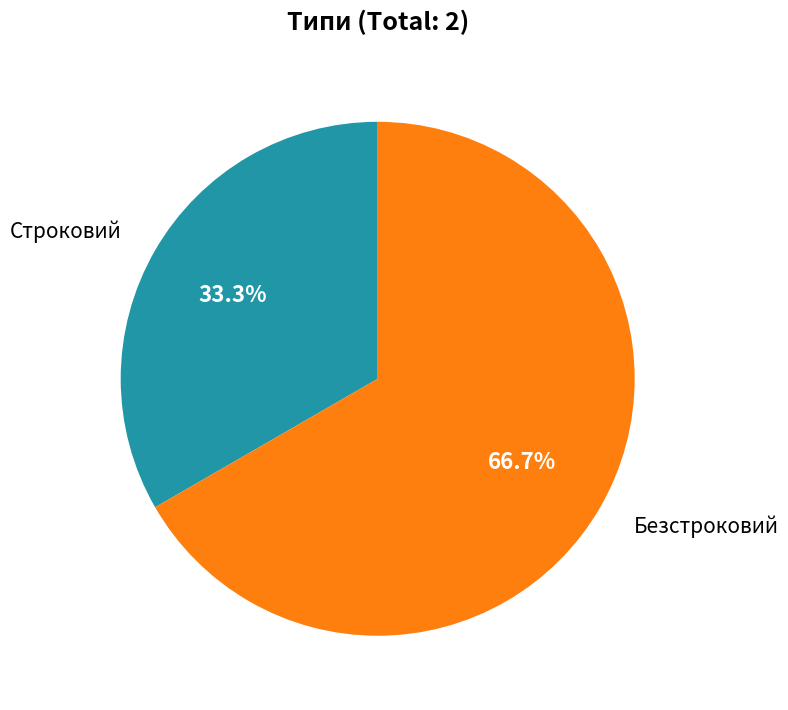

Is there a majority slice in this chart?

Yes